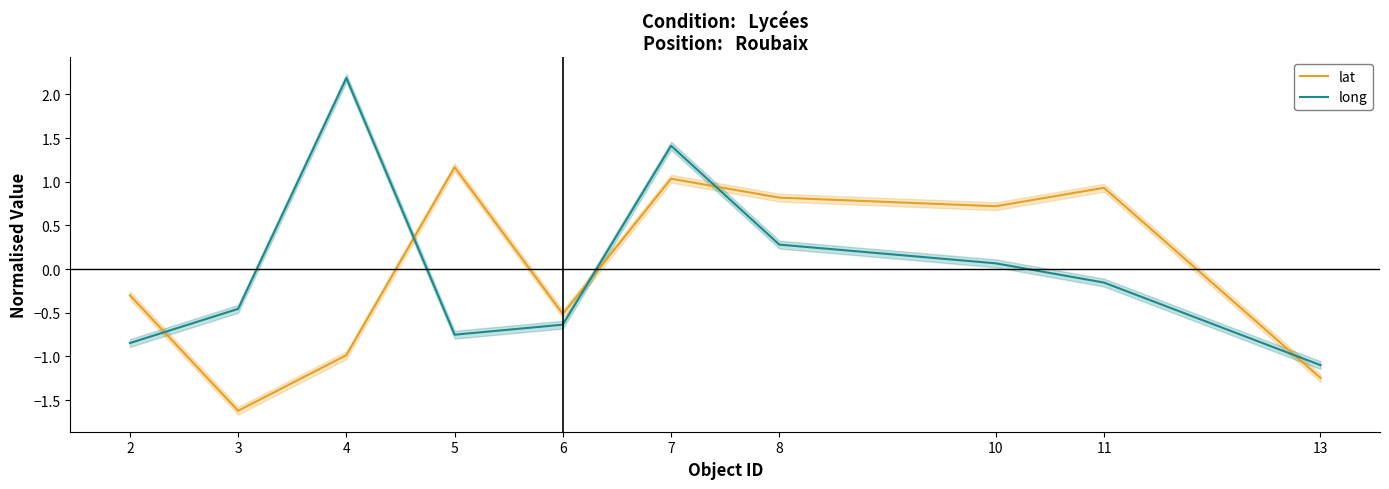

Between 6 and 11, which is larger?

11